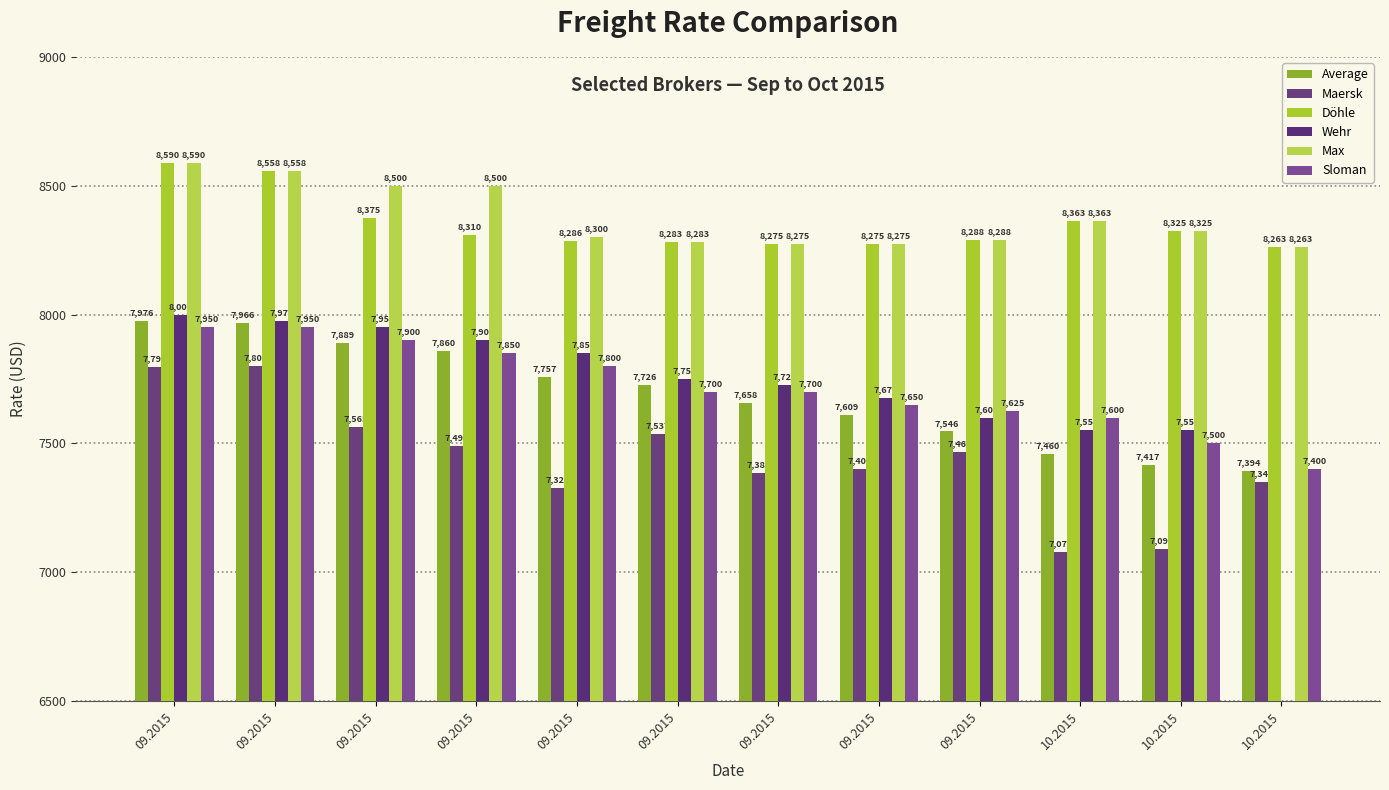

Read the Max value at 10.2015.

8363